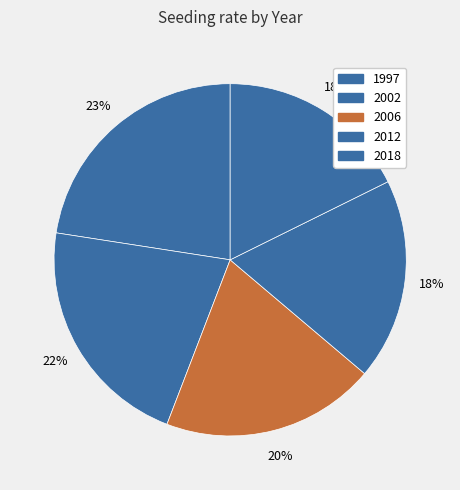

How many slices are in this pie chart?

5